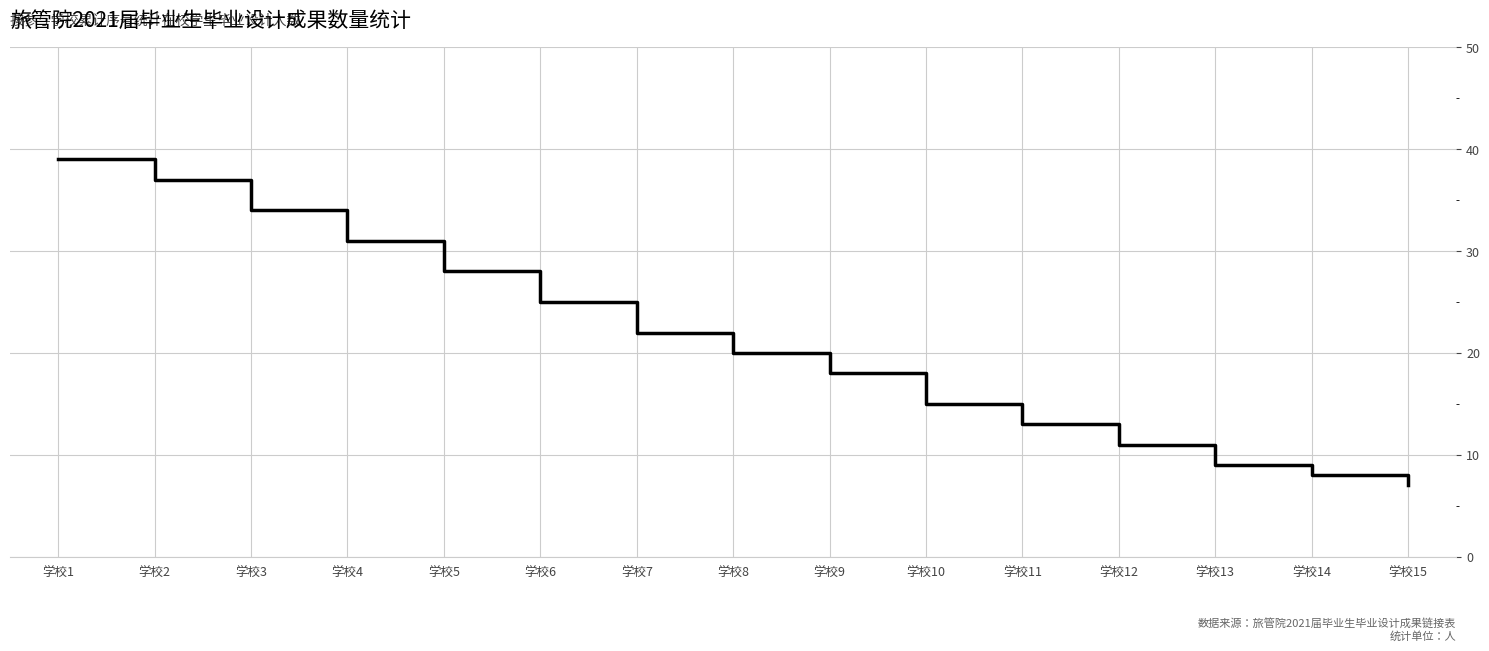

Reading right to left, transcribe all the data shown in this chart.

7	8	9	11	13	15	18	20	22	25	28	31	34	37	39